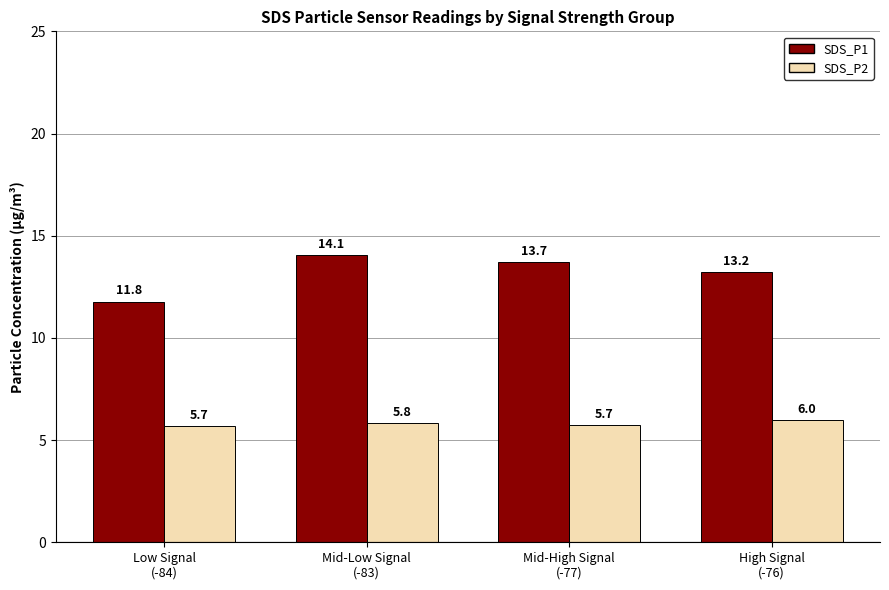

The value of SDS_P1 at High Signal
(-76) is 13.2. True or false?

True